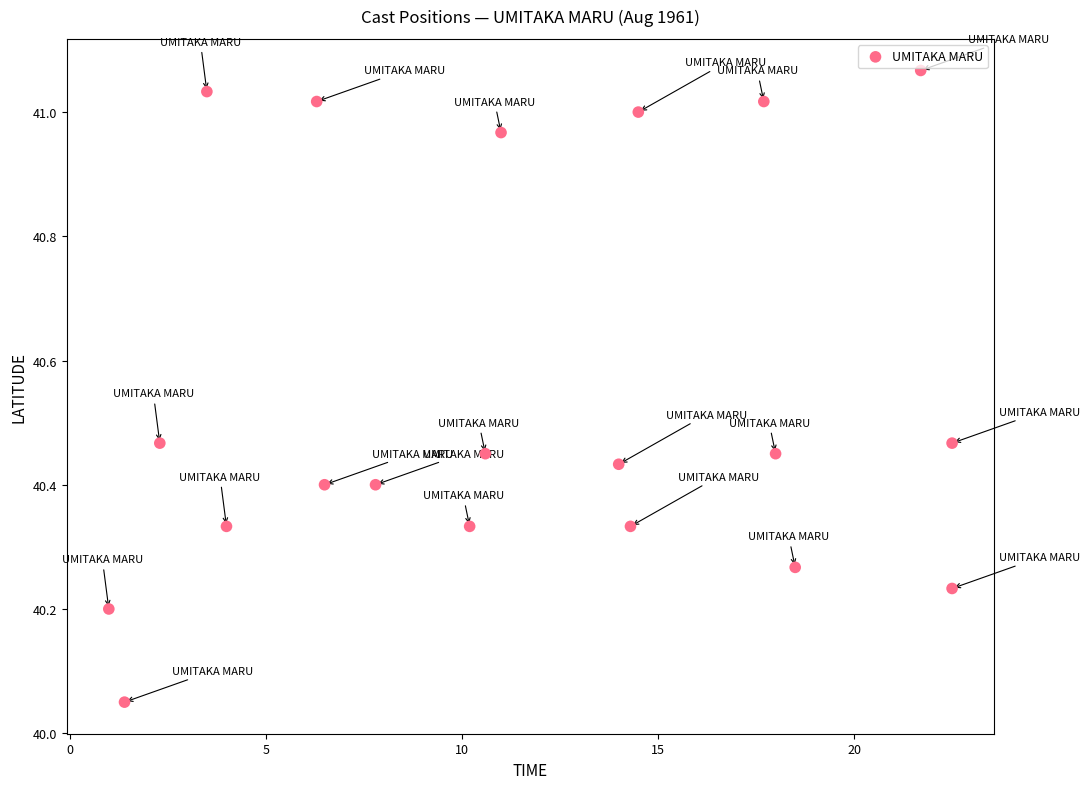

What is the range of Y values (max minus min)?

1.0